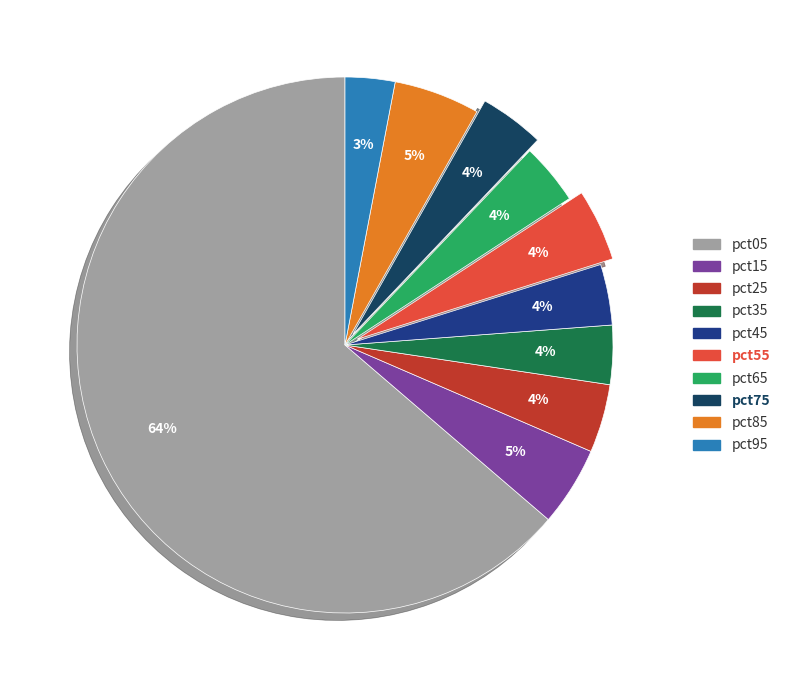

To the nearest percent, what percentage of the pie is pct85?

5%